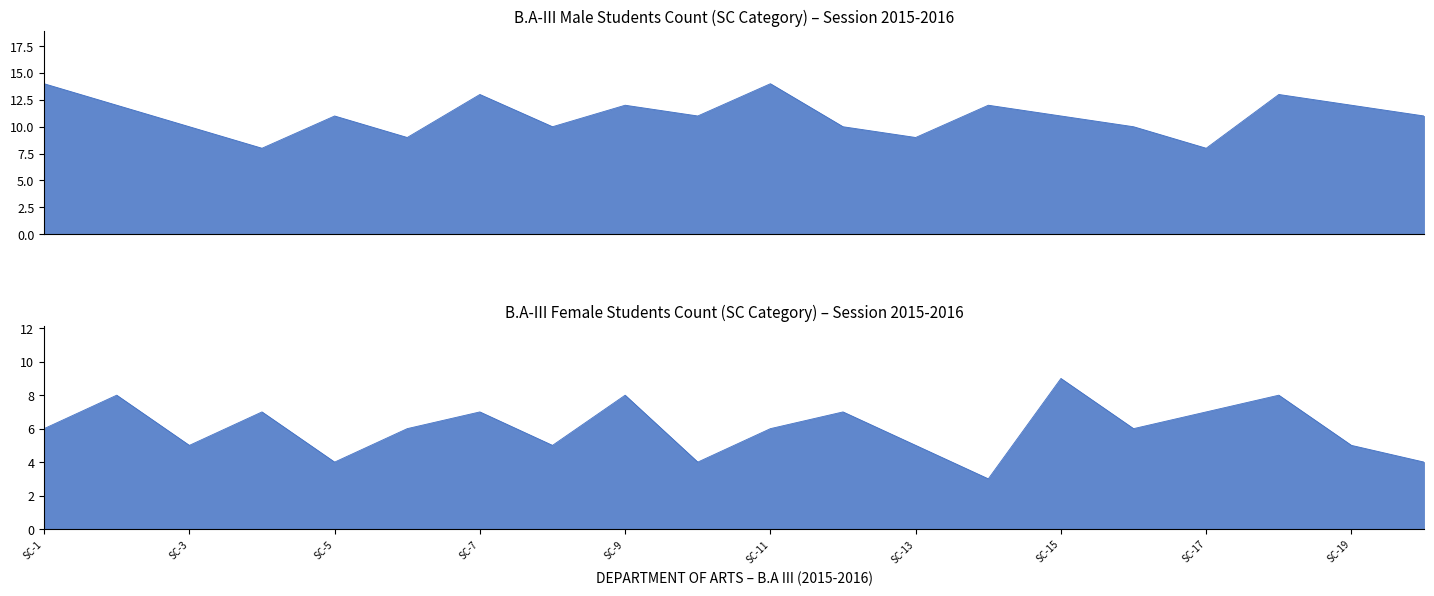

Count the Female Students values in the range 5 to 7.

12